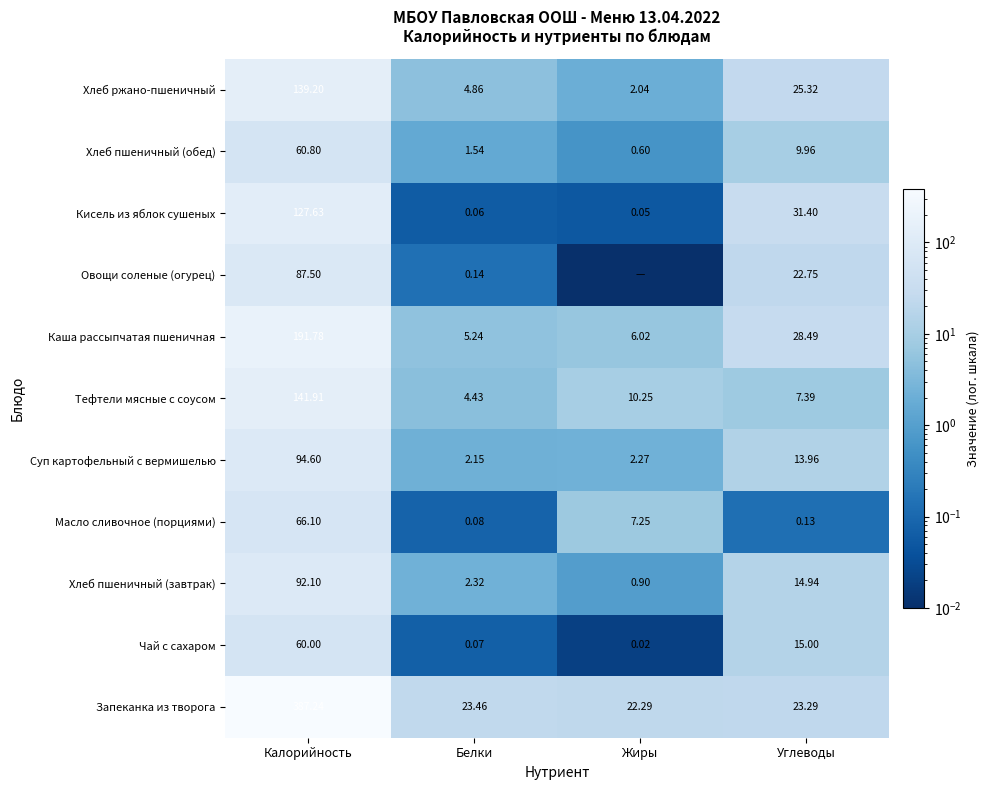

At which label does Суп картофельный с вермишелью reach its peak?

Калорийность